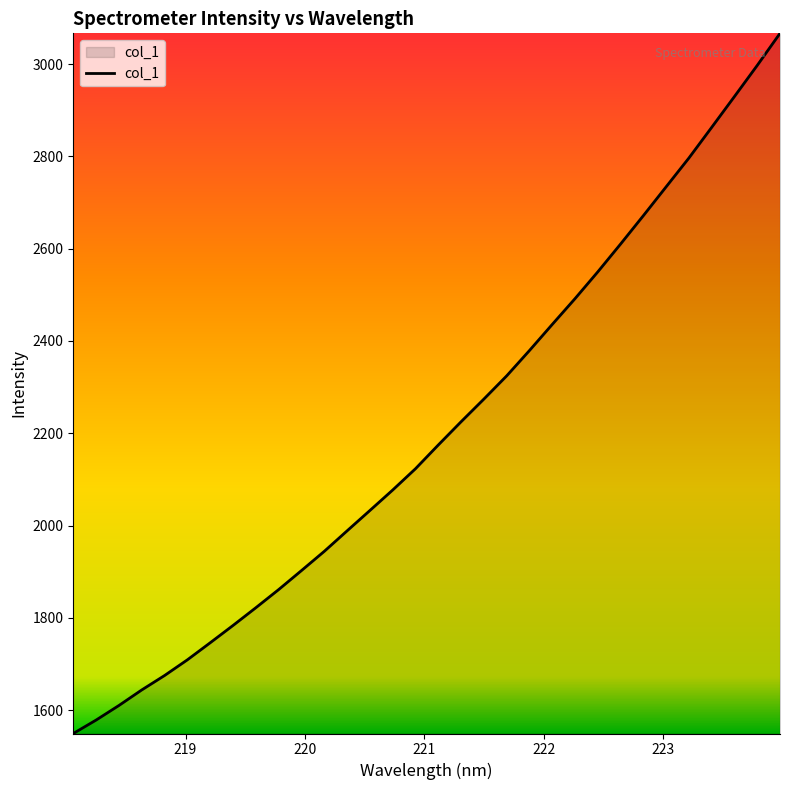

Does the chart have visible grid lines?

No